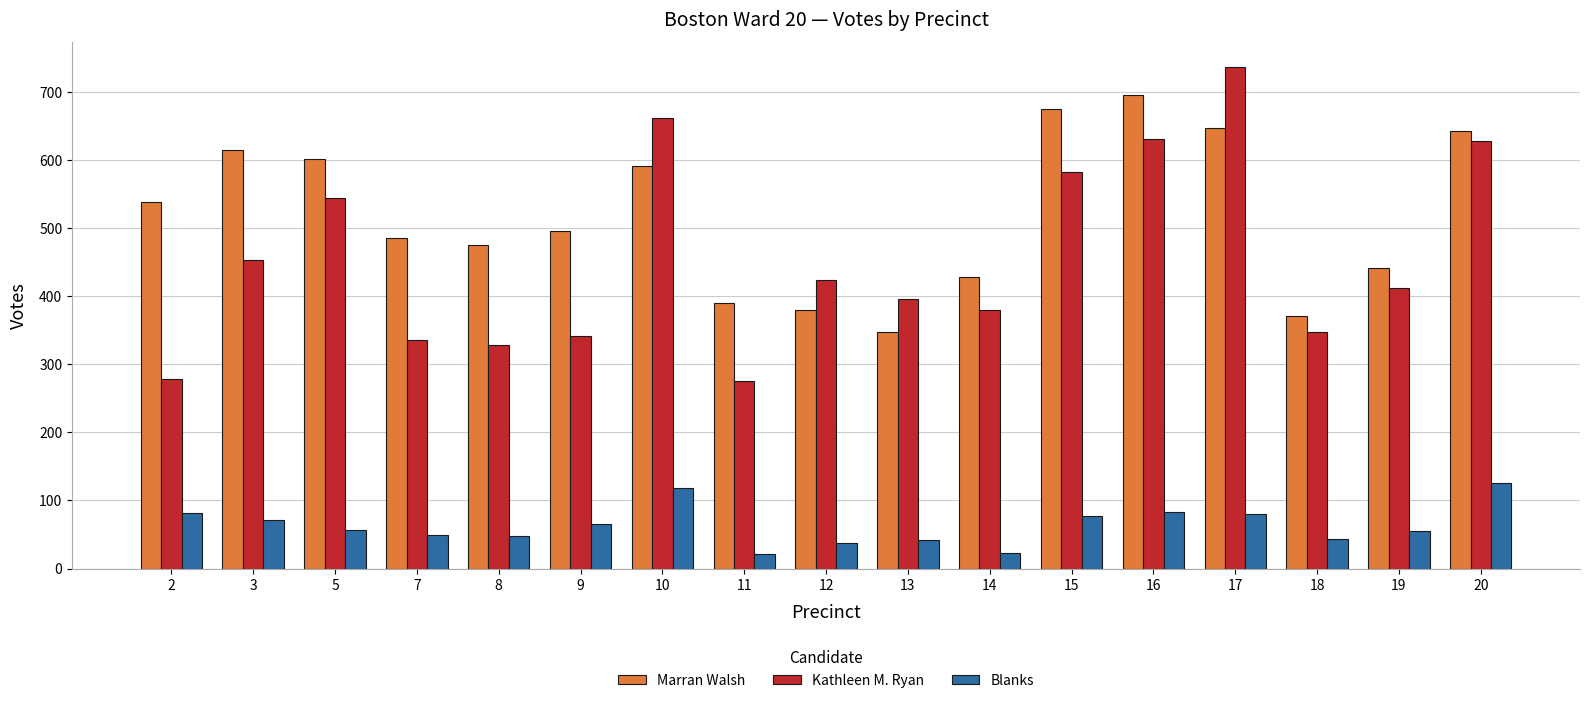

At 16, list the series in order from smallest to largest.

Blanks, Kathleen M. Ryan, Marran Walsh